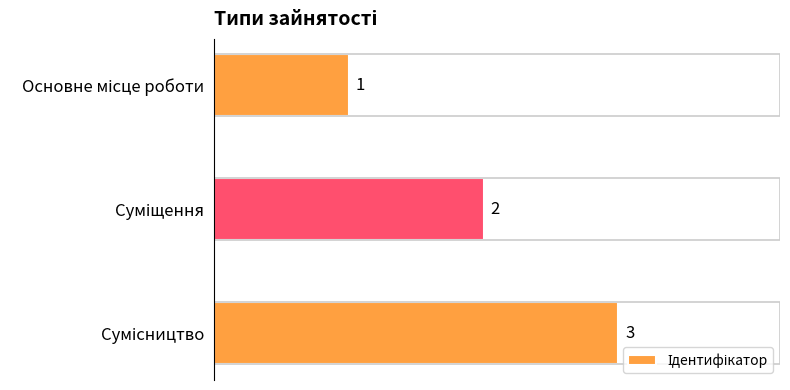

How many values are between 1 and 3?

3